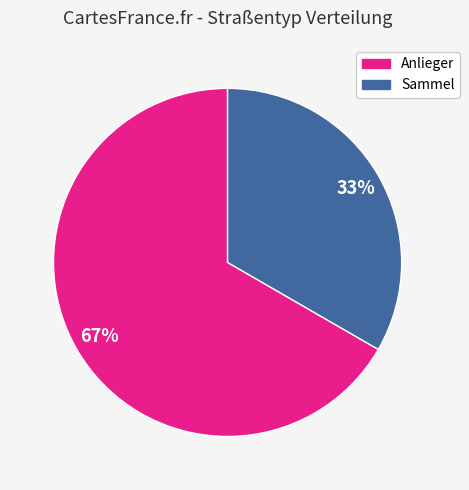

Does Sammel account for over 50% of the chart?

No